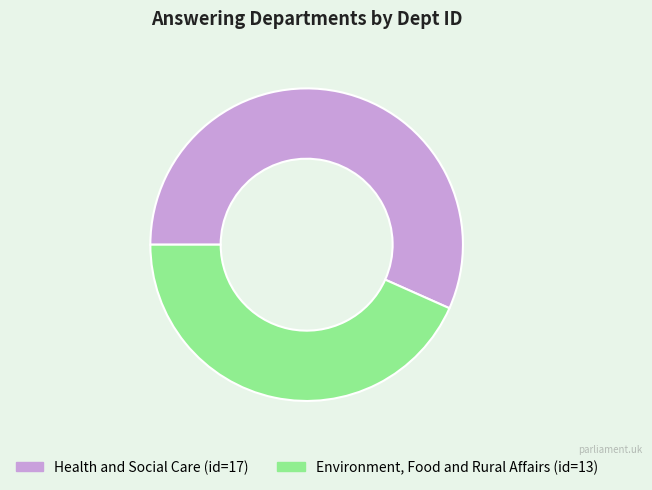

Is Health and Social Care the majority of the pie?

Yes